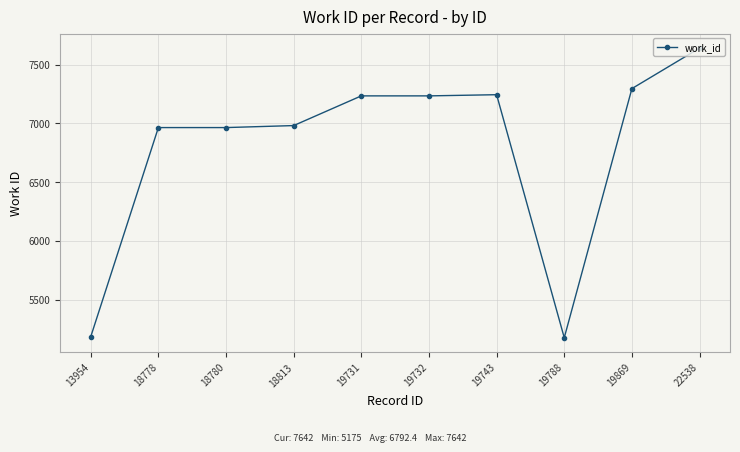

Read the value at 18778.

6965